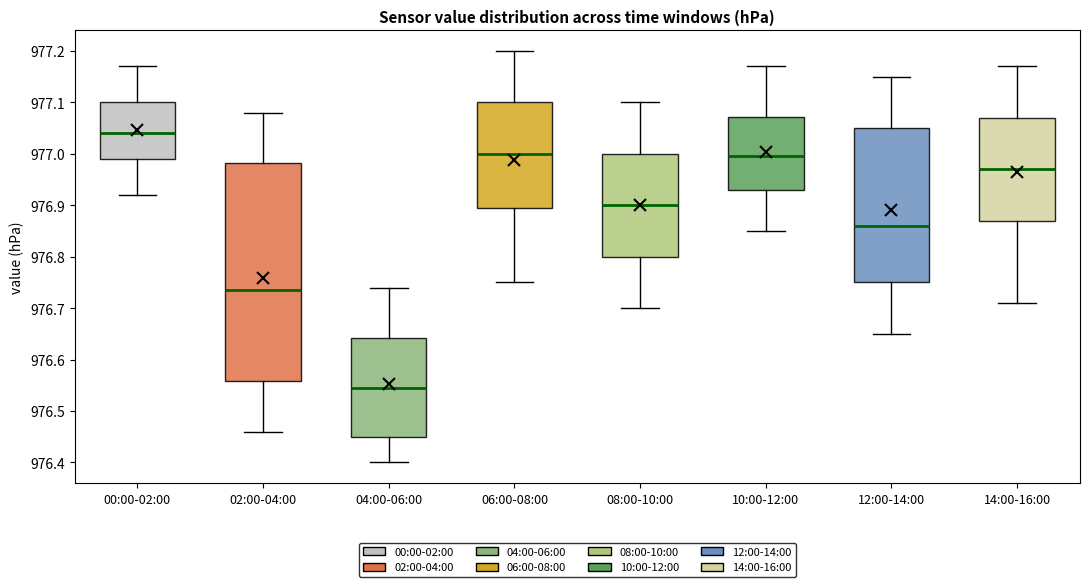

Which box has the lowest median line?

04:00-06:00